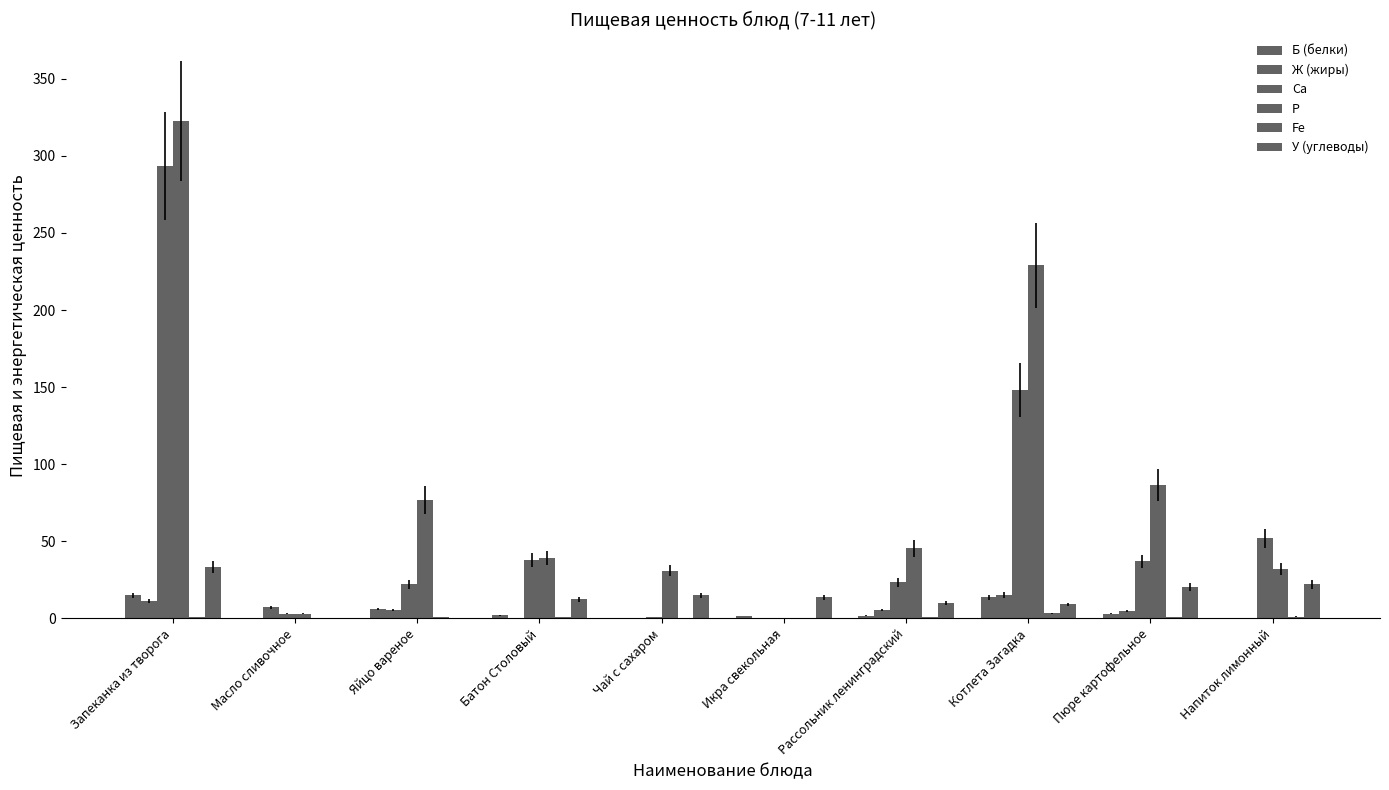

What position from the left is Батон Столовый?

4